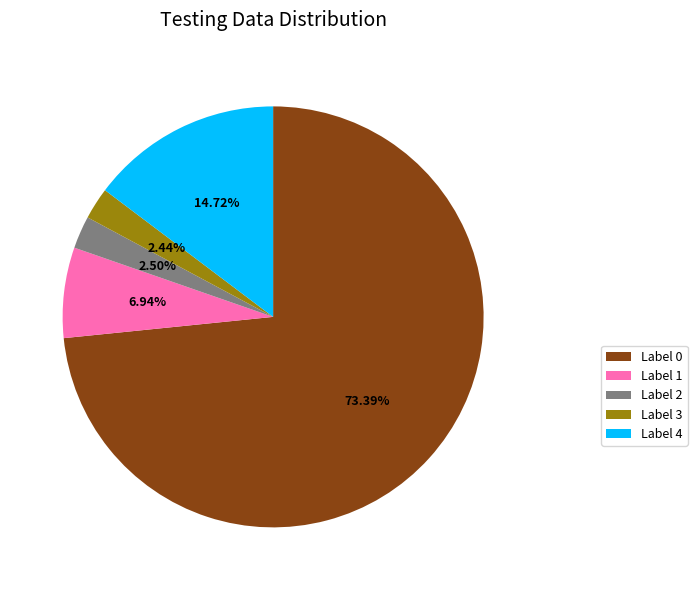

Which category accounts for the majority?

Label 0